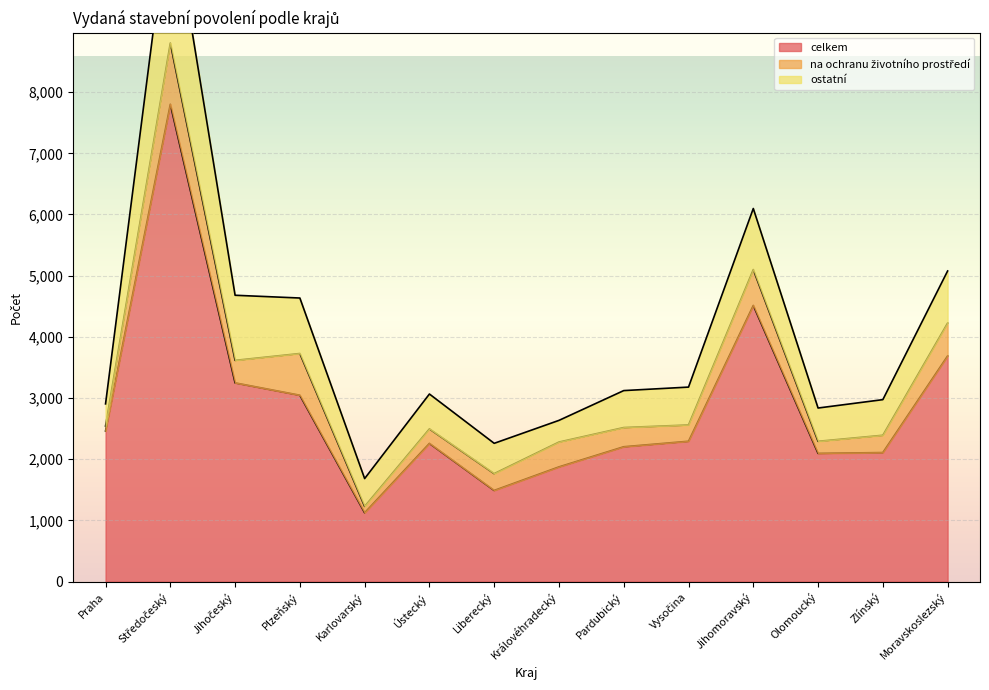

Between Praha and Plzeňský, which is larger?

Plzeňský